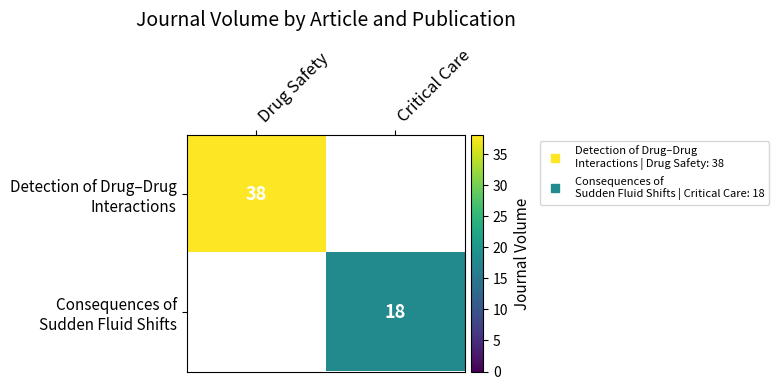

How many values in Detection of Drug–Drug Interactions are above zero?

1